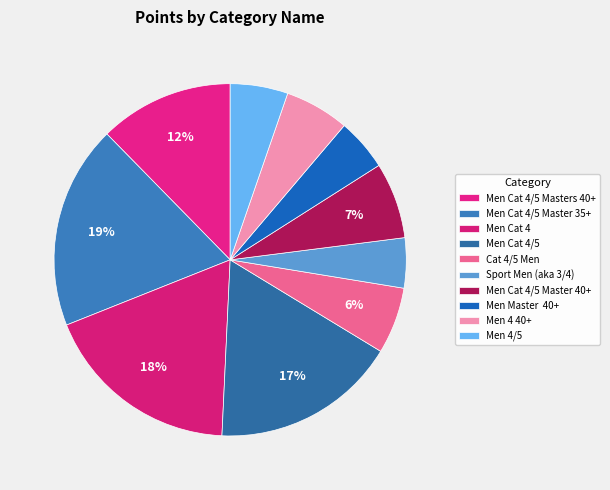

Approximately how many times larger is the value at Cat 4/5 Men compared to Men Cat 4/5 Master 40+?

0.9